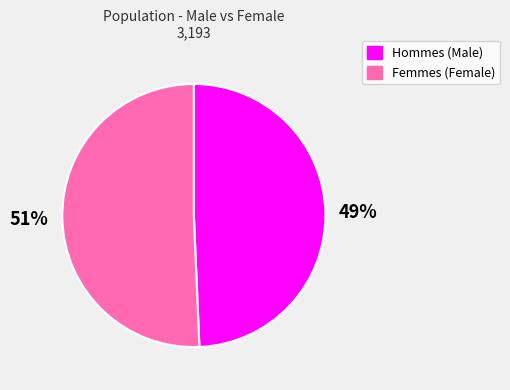

To the nearest percent, what is the average slice percentage?

50%